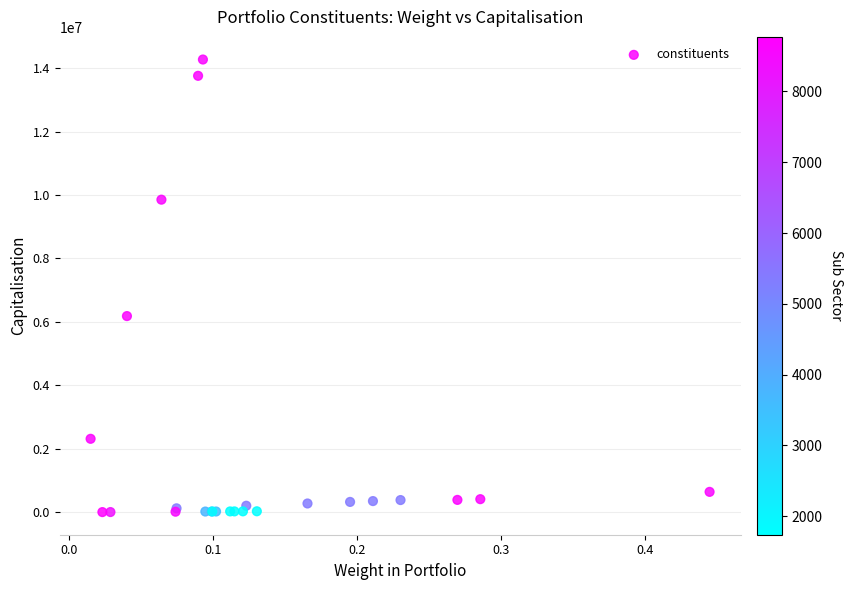

What Y value in the scatter plot is closest to 7137333?

6183360.0